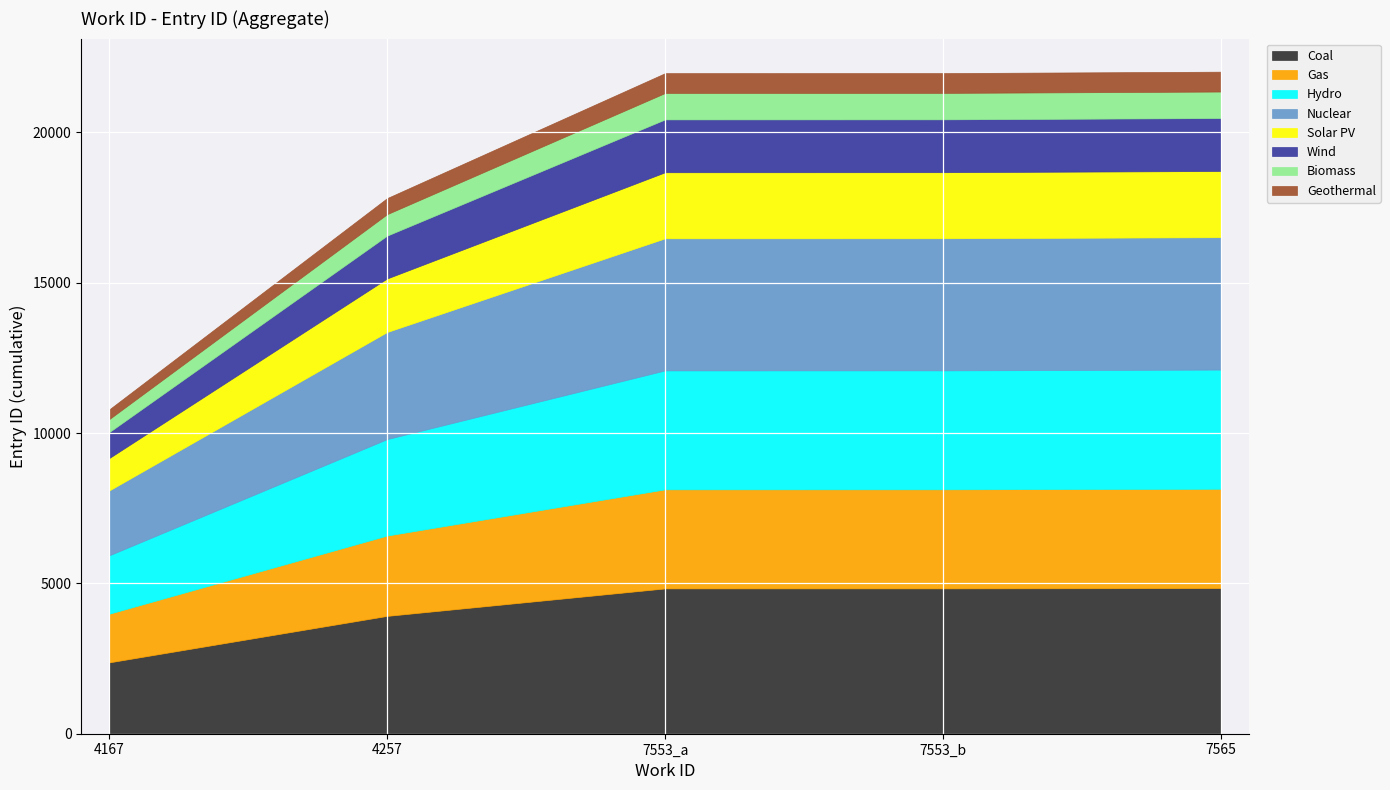

List the labels in order of value, smallest first.

4167, 4257, 7553, 7553, 7565